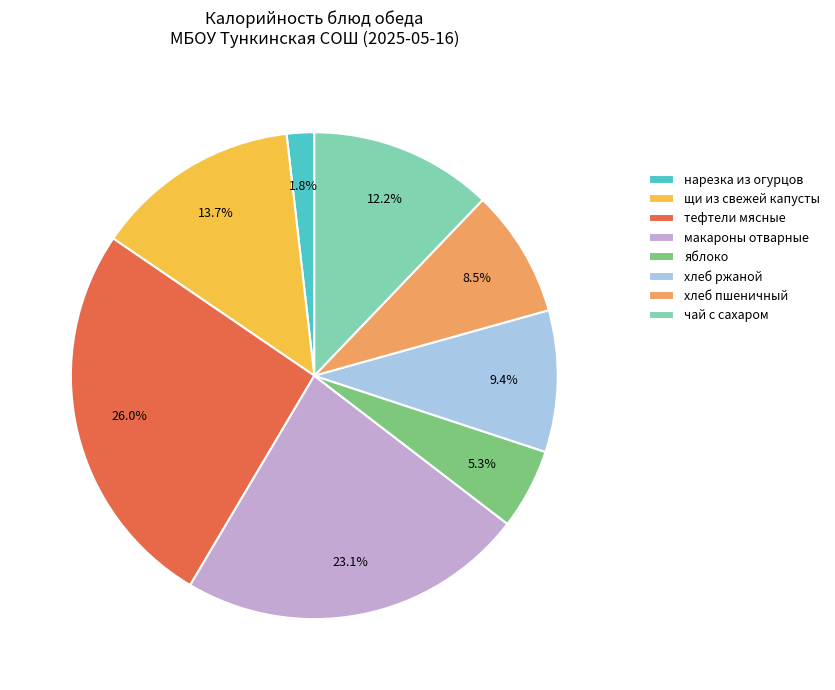

What portion of the pie excludes хлеб пшеничный?

91.5%